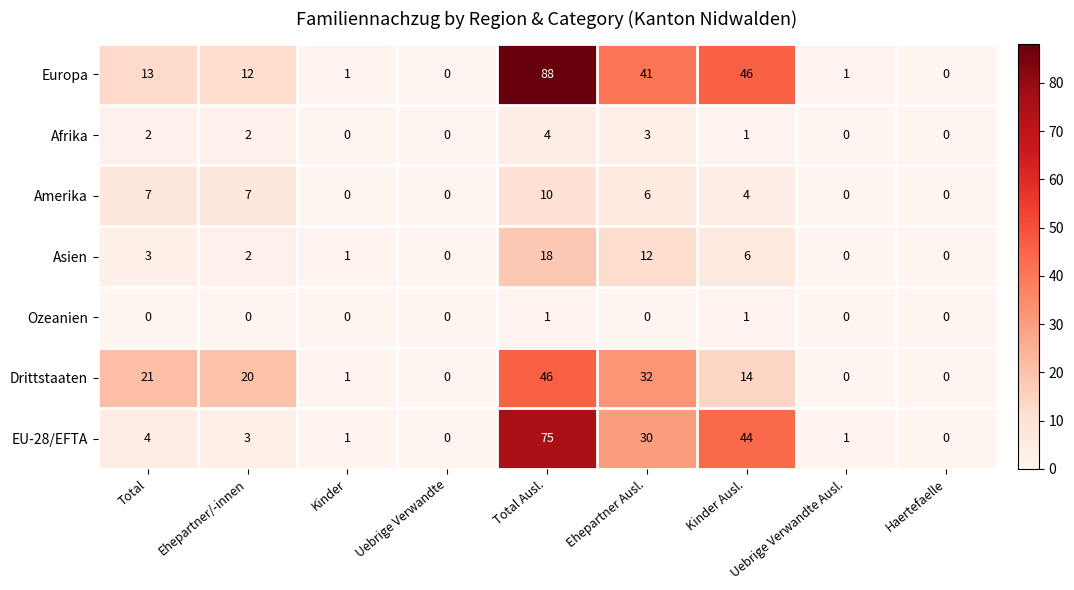

The value of Drittstaaten at Total is 21. True or false?

True